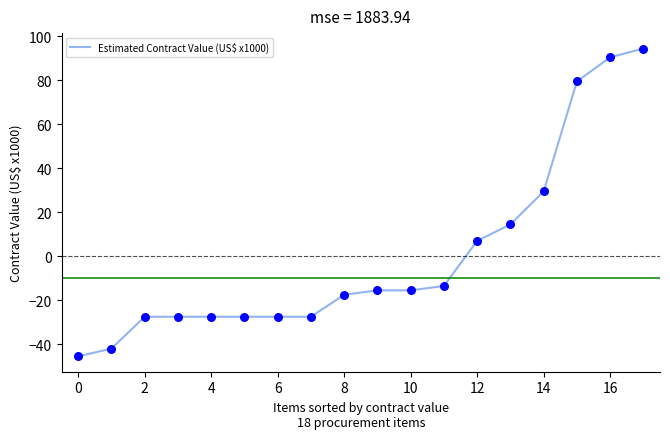

What is the greatest value displayed?

94.4